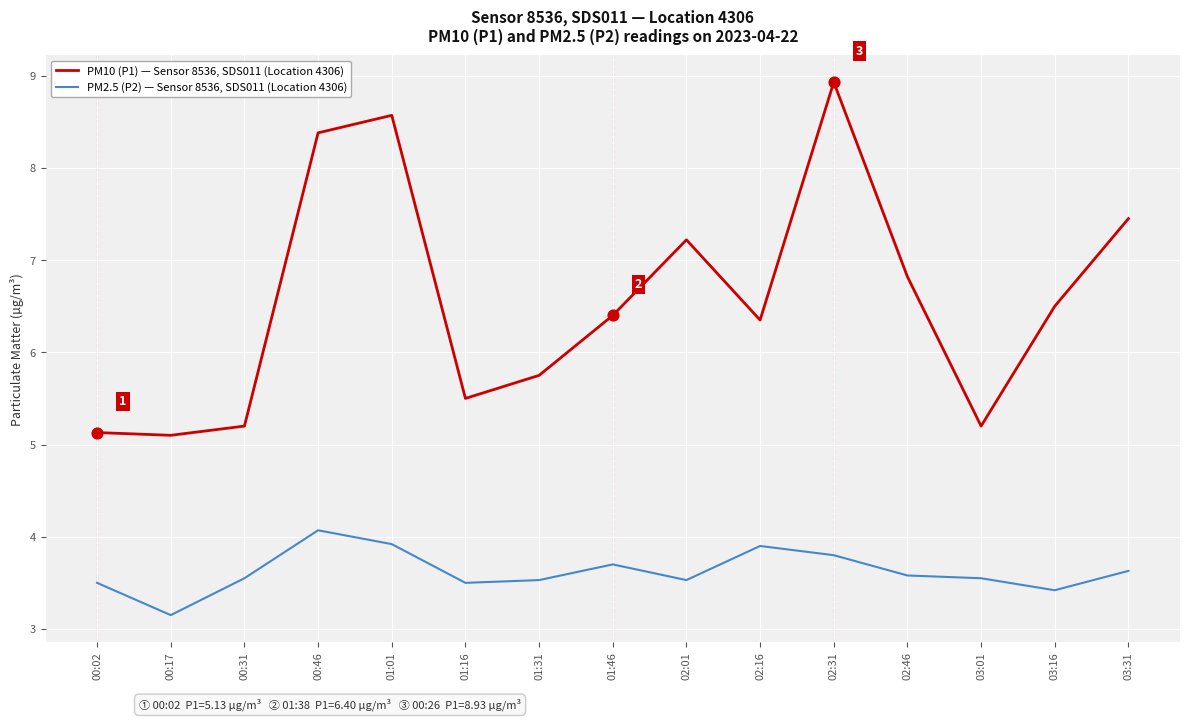

What is the total value across all series at 02:46?

10.4